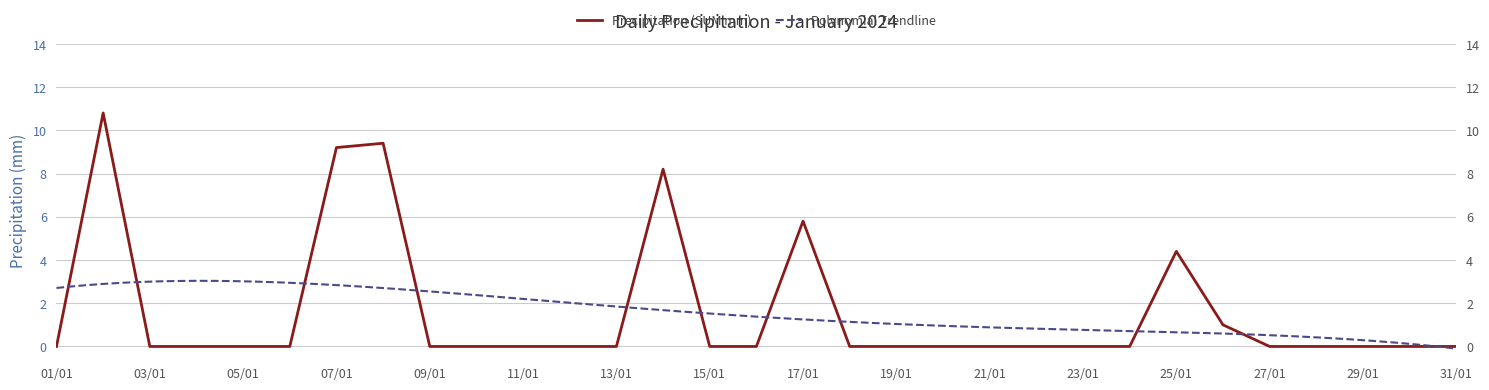

True or false: the data shows -5.9 at 28/01.

False